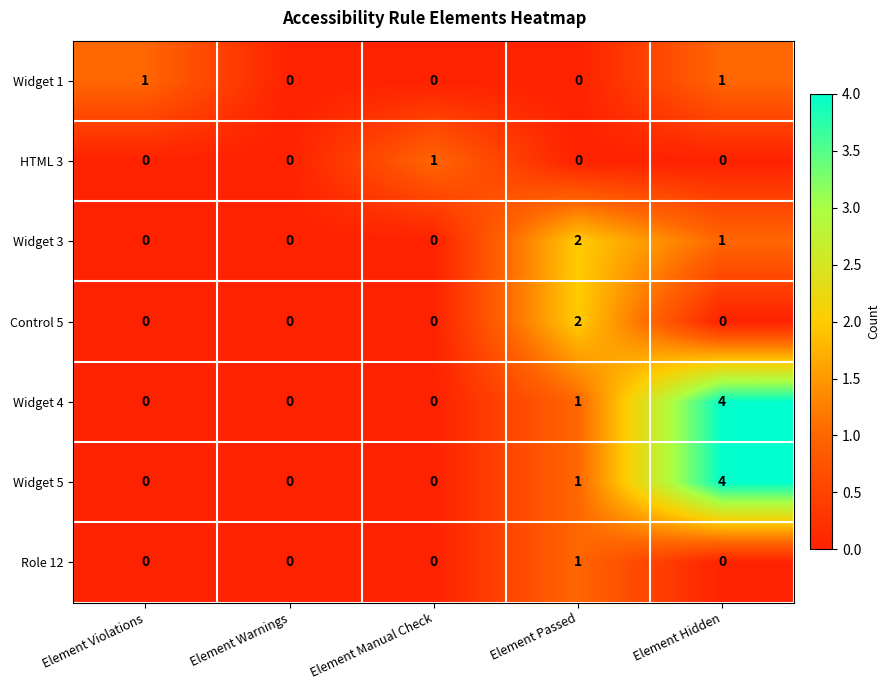

What is the maximum value shown in the chart?

4